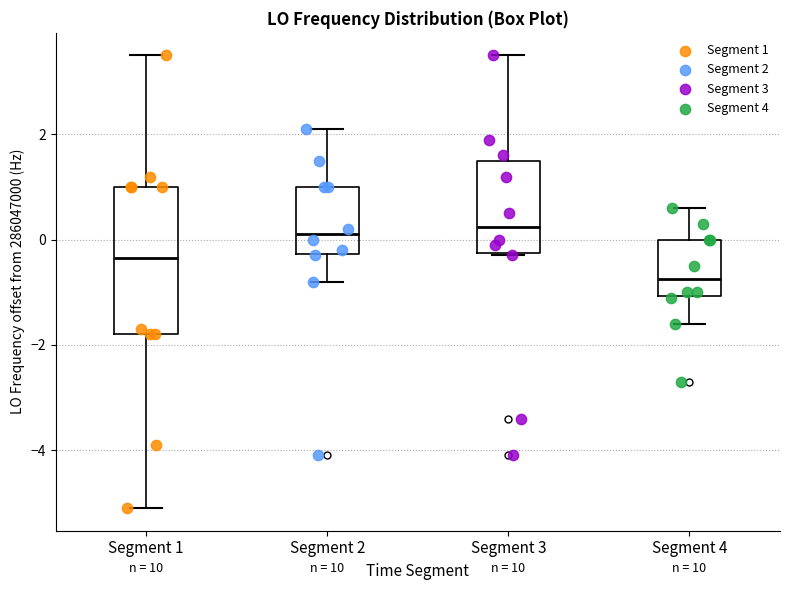

Comparing the boxes themselves (not the whiskers), which one is the tallest?

Segment 1